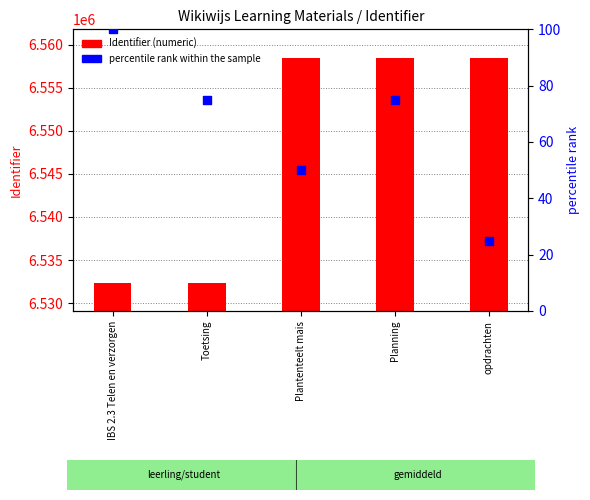

At which category is the sum across all series the highest?

Planning